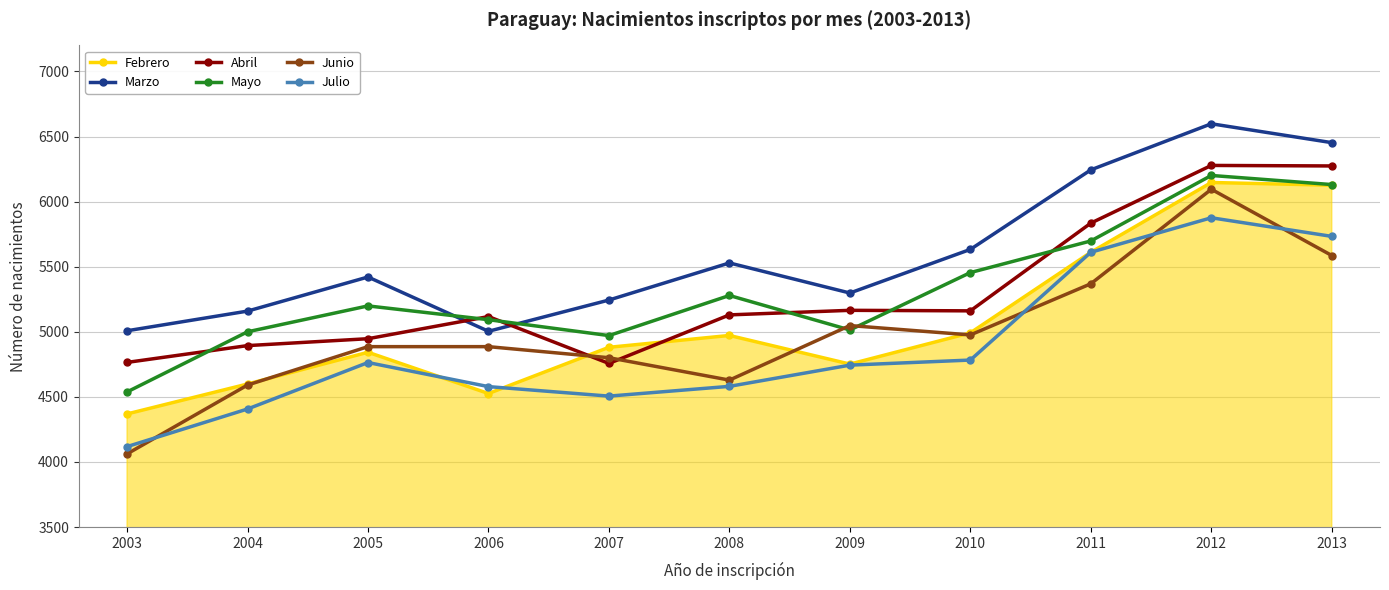

What is the minimum value shown in the chart?

4062